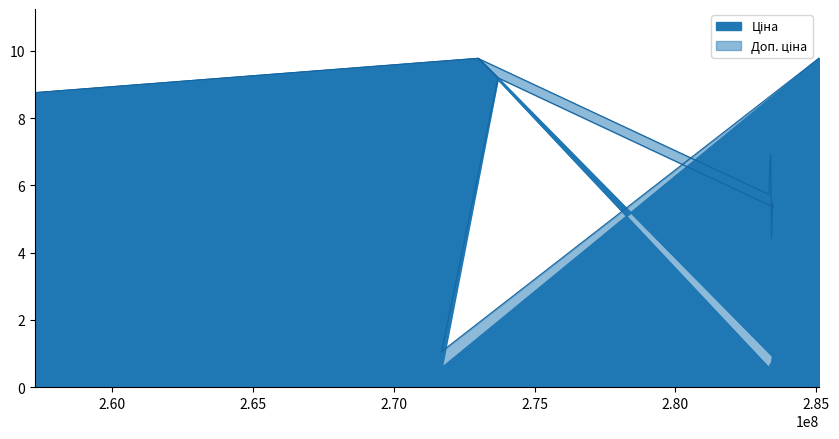

Which series has the largest total across all categories?

Доп. ціна